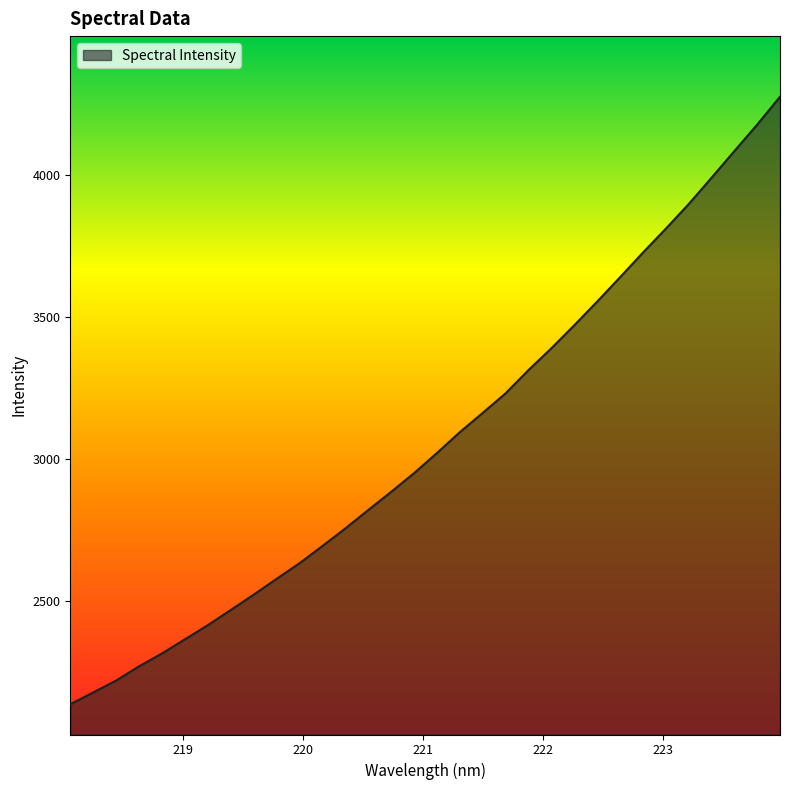

What is the difference between the maximum and minimum values?

2141.0